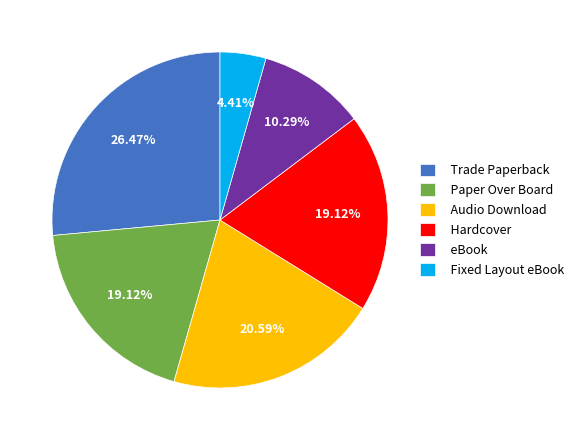

To the nearest percent, what portion does Audio Download represent?

21%